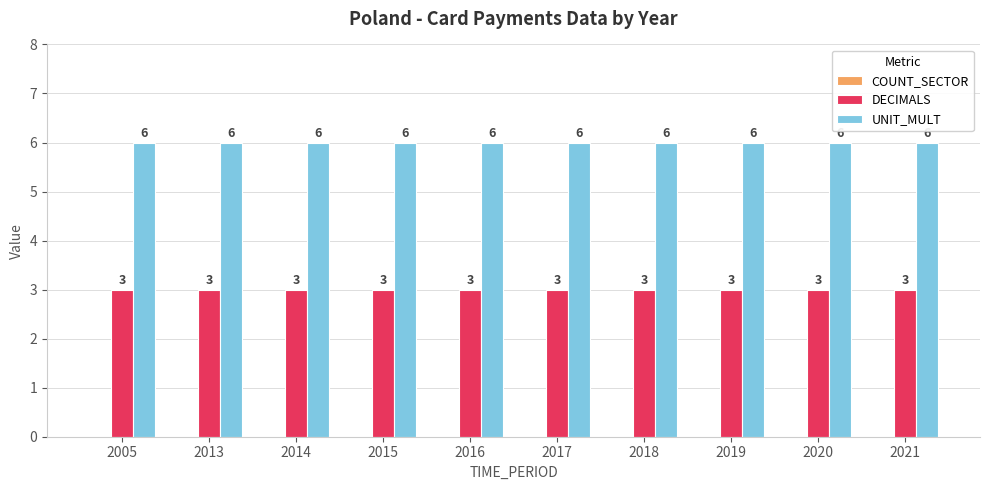

What is the spread (max minus min) of values at 2014?

3